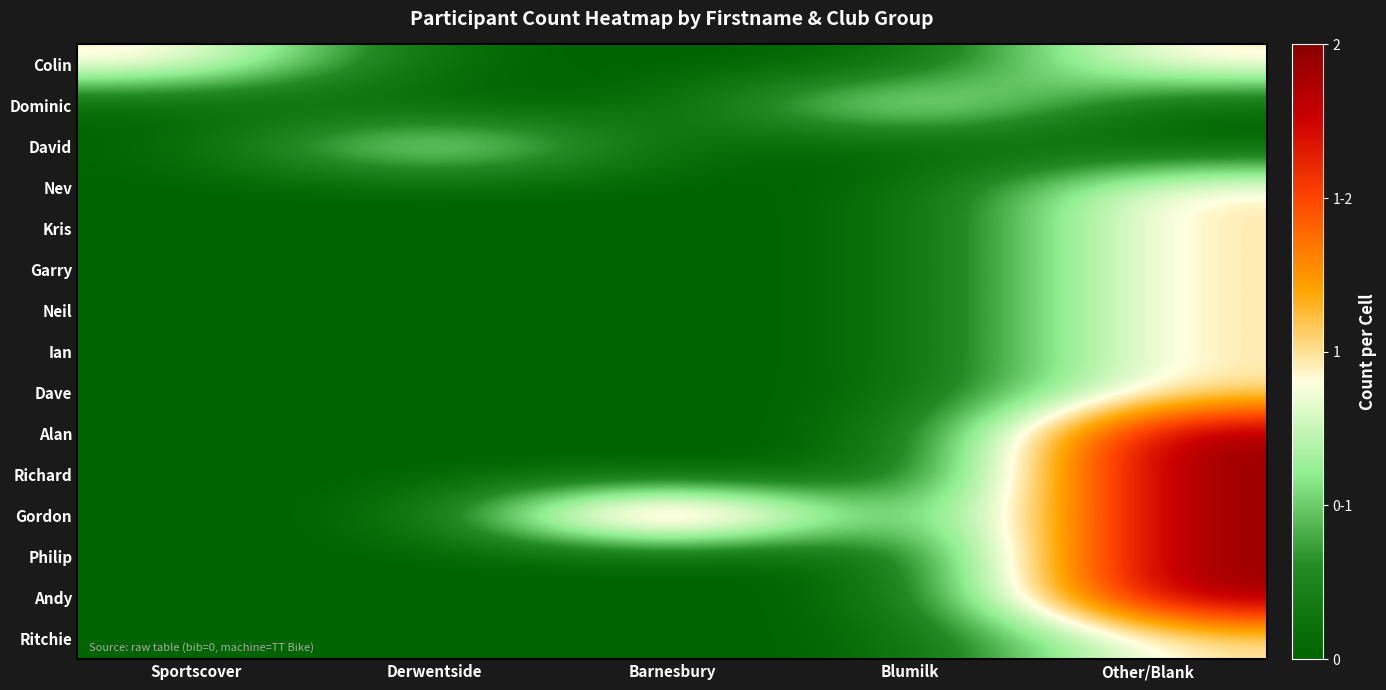

Between Sportscover and Blumilk, which series saw the biggest shift?

Colin